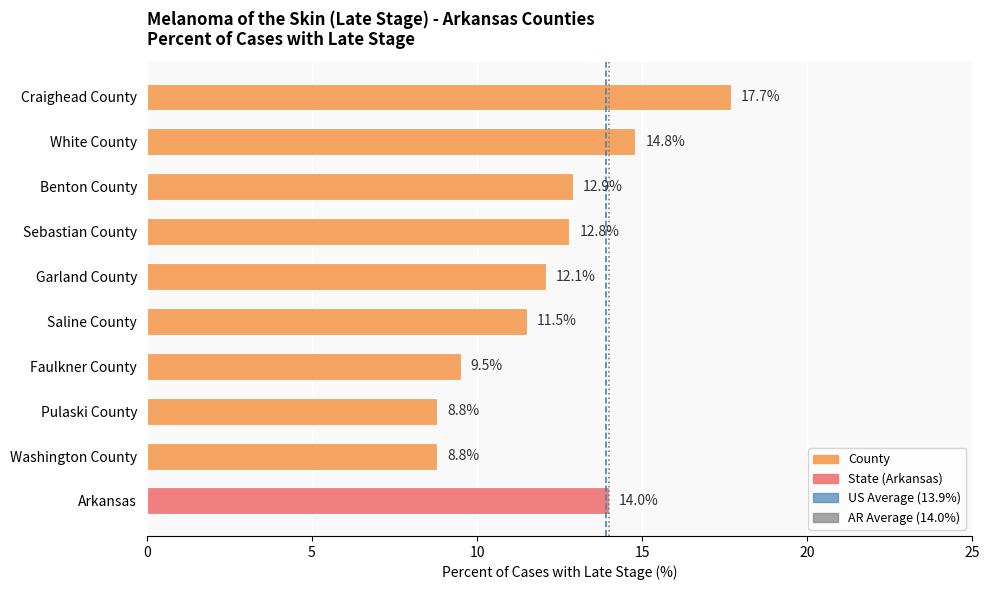

The chart shows a value of 14.3 at Washington County. True or false?

False